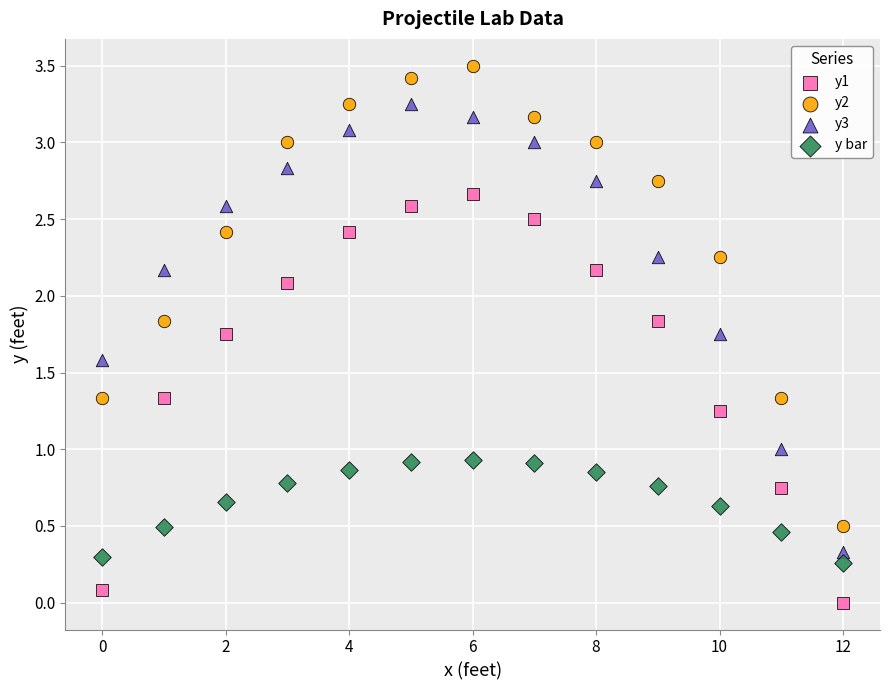

Across all data points, what is the range of Y values (max minus min)?

3.5